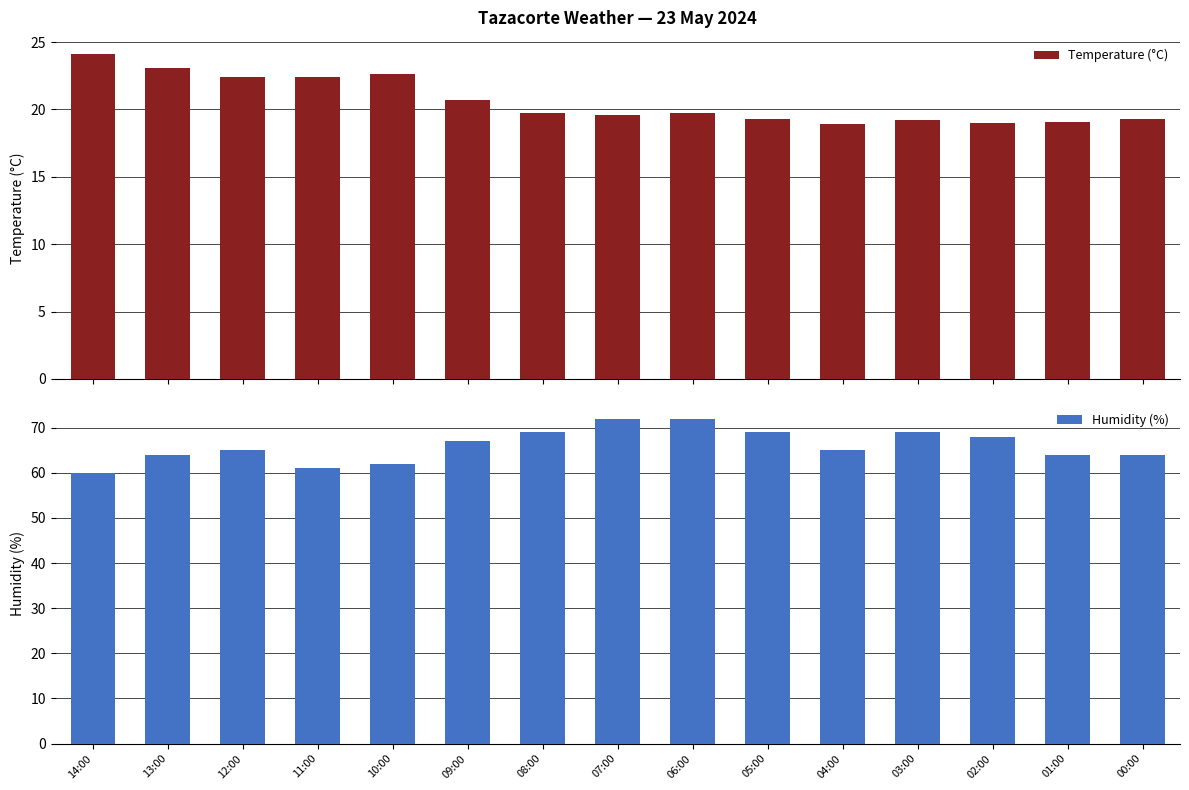

What are all the series names shown in the legend?

Temperature (°C), Humidity (%)